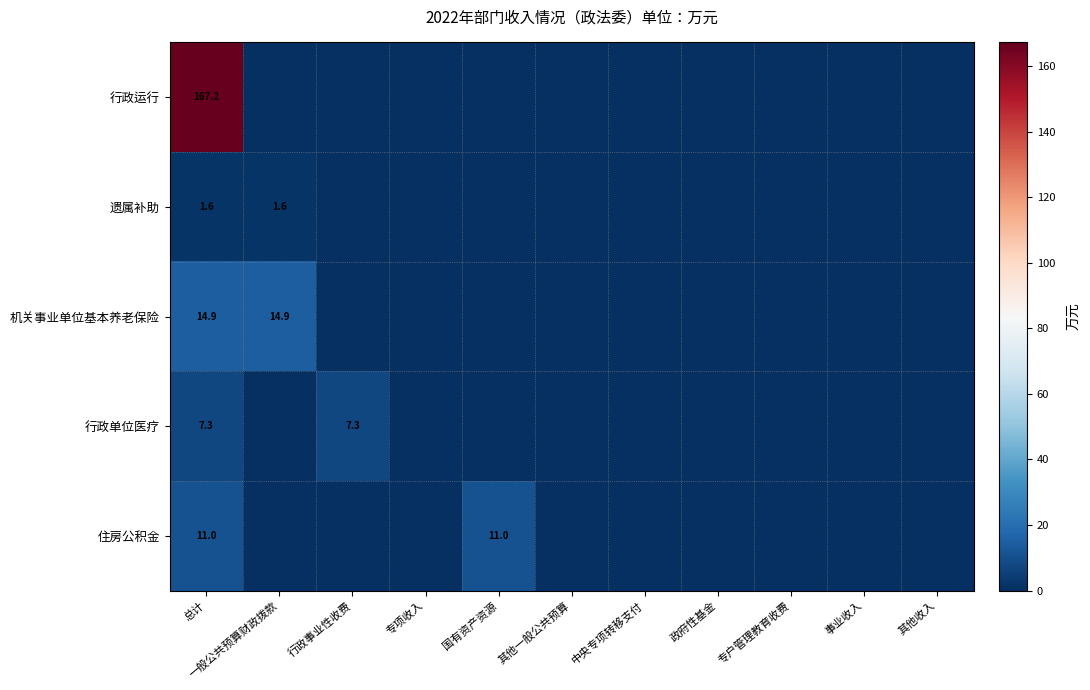

The value of 机关事业单位基本养老保险 at 总计 is 3.5. True or false?

False